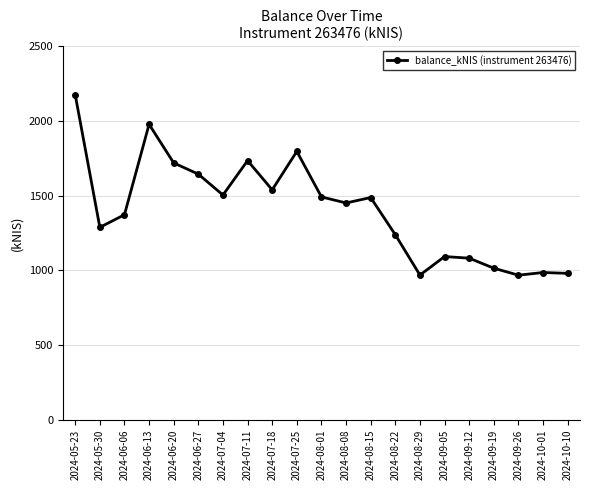

Where is the first local maximum?

2024-06-13